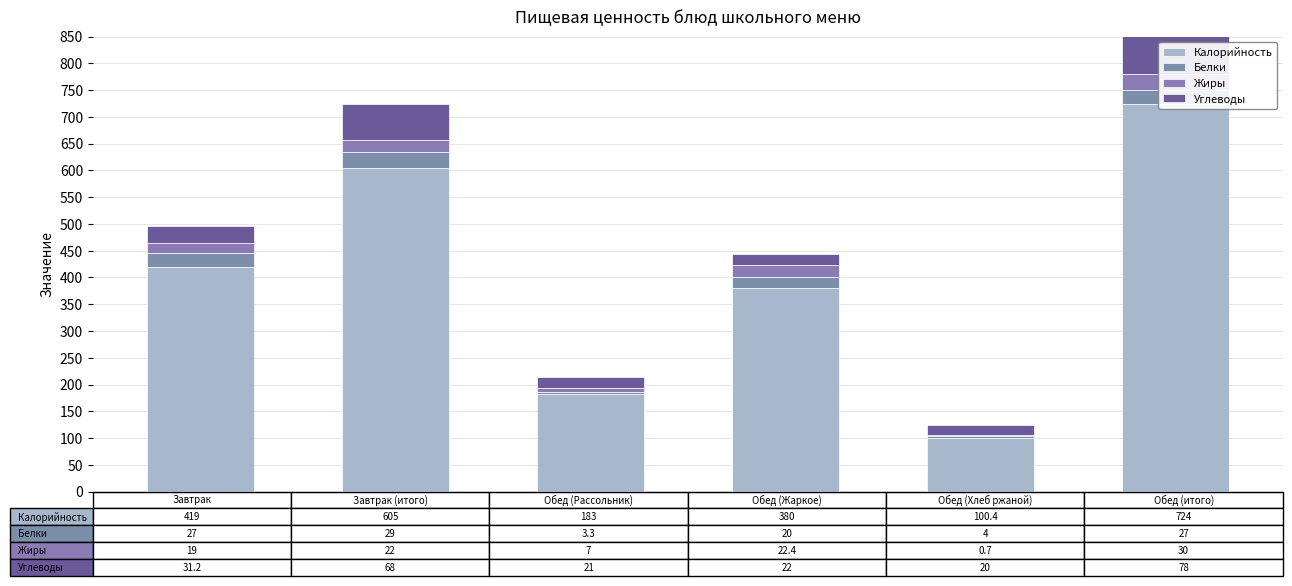

Reading left to right, extract all data points from this chart.

Калорийность: 0=419.0	1=605.0	2=183.0	3=380.0	4=100.4	5=724.0
Белки: 0=27.0	1=29.0	2=3.3	3=20.0	4=4.0	5=27.0
Жиры: 0=19.0	1=22.0	2=7.0	3=22.4	4=0.7	5=30.0
Углеводы: 0=31.2	1=68.0	2=21.0	3=22.0	4=20.0	5=78.0